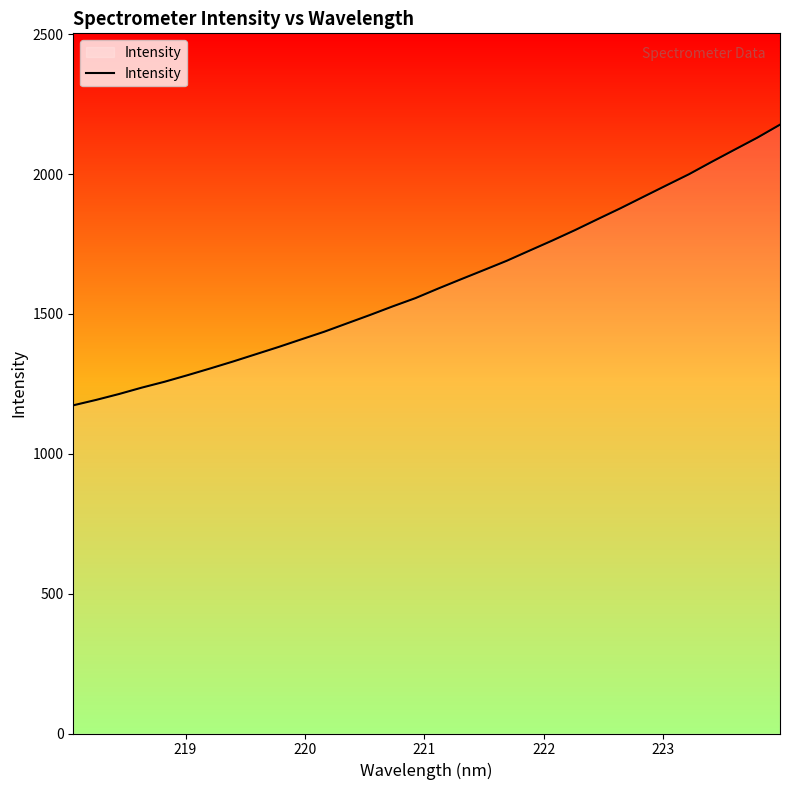

What is the difference between the maximum and minimum values?

1003.4